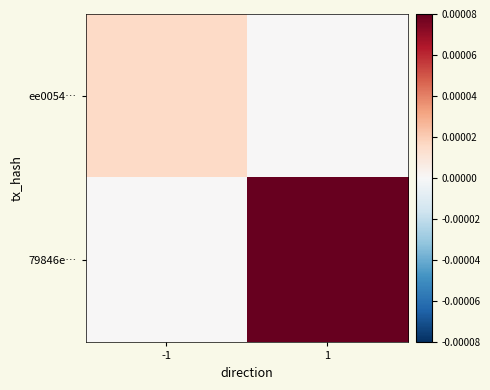

Reading right to left, list all the values displayed in this chart.

ee0054…: 1=0.0	-1=0.0
79846e…: 1=0.0	-1=0.0